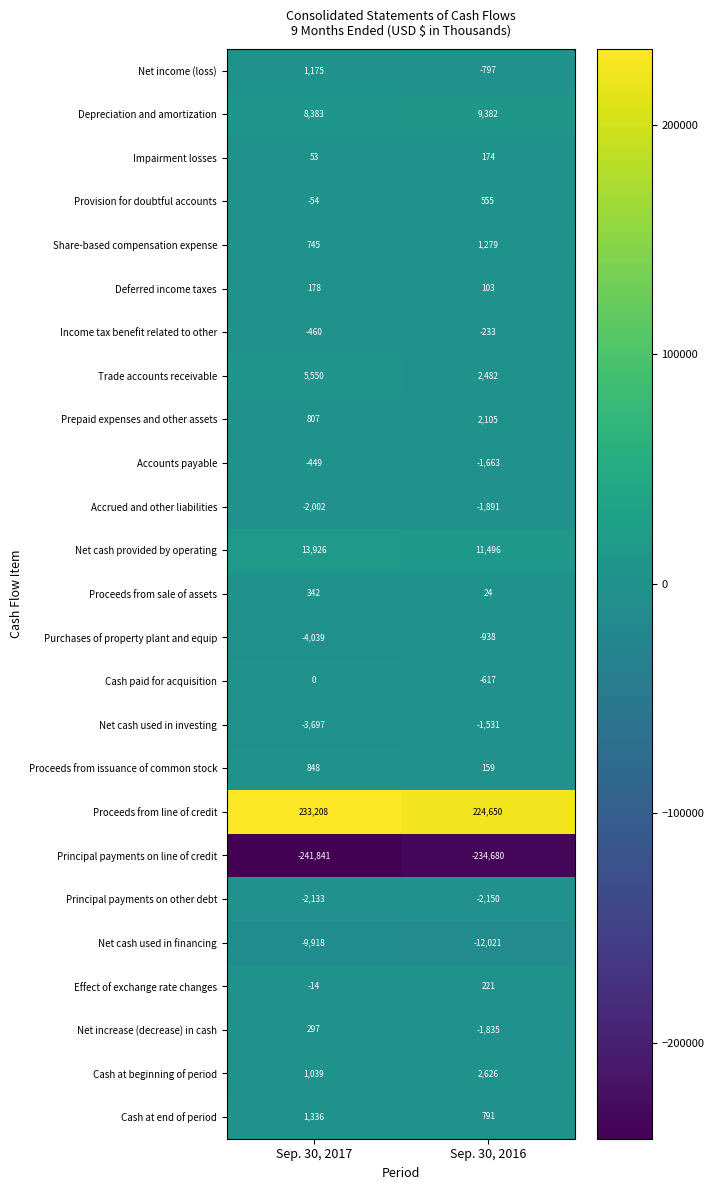

The value of Accounts payable at Sep. 30, 2017 is -449. True or false?

True